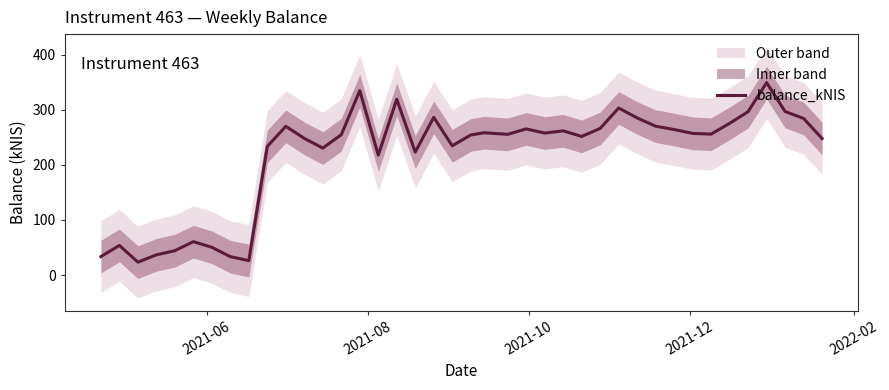

What is the minimum value for balance_kNIS?

23.5